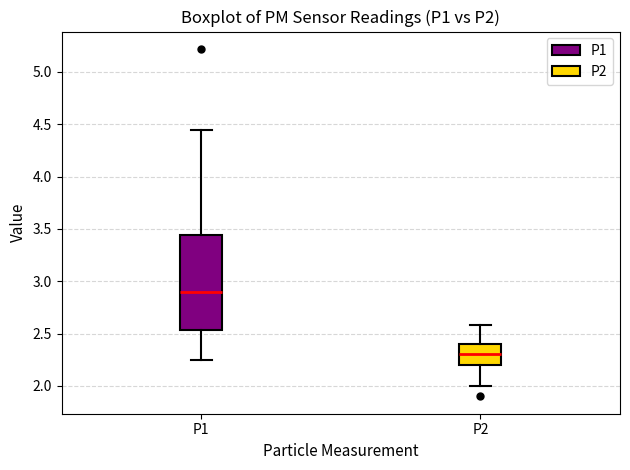

Reading left to right, transcribe this box plot: for each box, give where its median line is, the range the box spans, and where its two whiskers end, as read against the y-axis. The values are not printed on the chart, so give them approximately, as read against the axis.

P1: median 2.90, box 2.55 to 3.45, whiskers 2.25 to 4.45
P2: median 2.30, box 2.20 to 2.40, whiskers 2.00 to 2.60